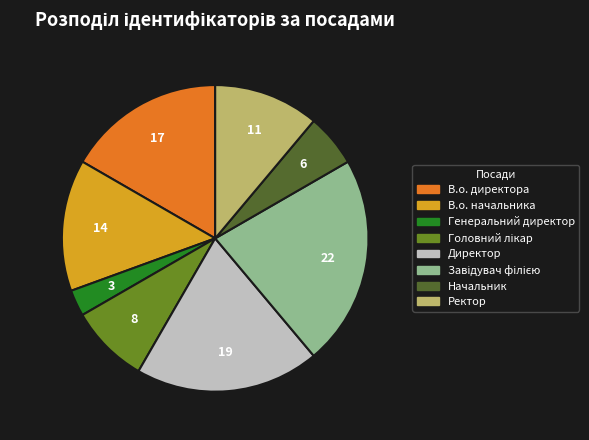

What is the smallest slice in the pie chart?

Генеральний директор